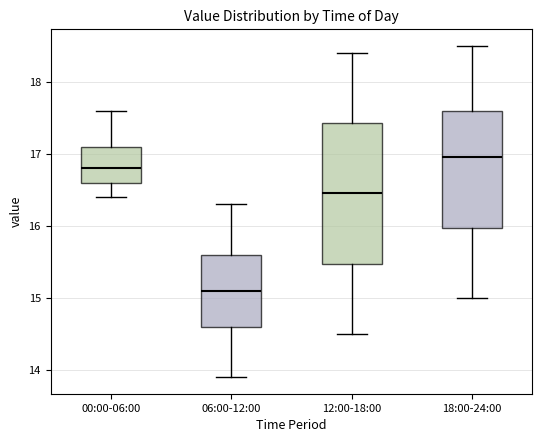

Reading left to right, transcribe this box plot: for each box, give where its median line is, the range the box spans, and where its two whiskers end, as read against the y-axis. The values are not printed on the chart, so give them approximately, as read against the axis.

00:00-06:00: median 16.8, box 16.6 to 17.1, whiskers 16.4 to 17.6
06:00-12:00: median 15.1, box 14.6 to 15.6, whiskers 13.9 to 16.3
12:00-18:00: median 16.5, box 15.5 to 17.4, whiskers 14.5 to 18.4
18:00-24:00: median 17.0, box 16.0 to 17.6, whiskers 15.0 to 18.5